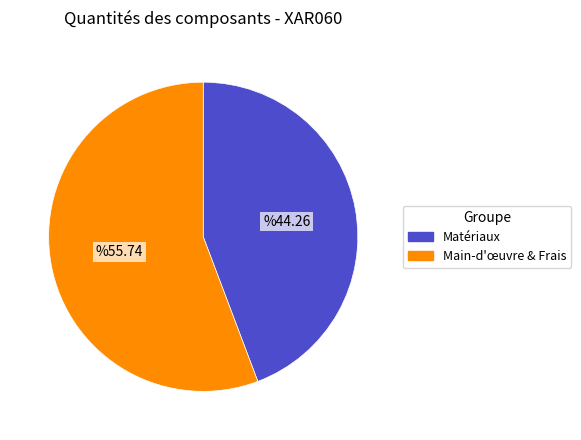

Is there any slice that represents more than half of the pie?

Yes